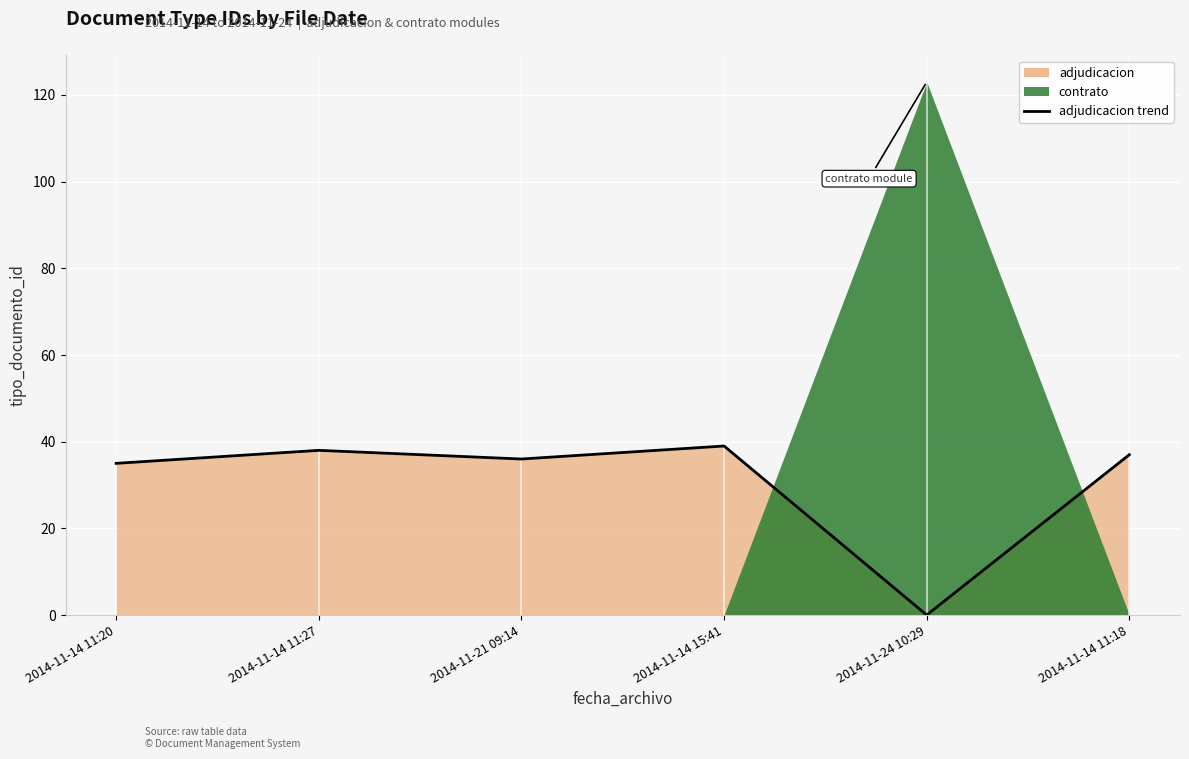

Reading left to right, what are all the values shown in this chart?

35	38	36	39	0	37